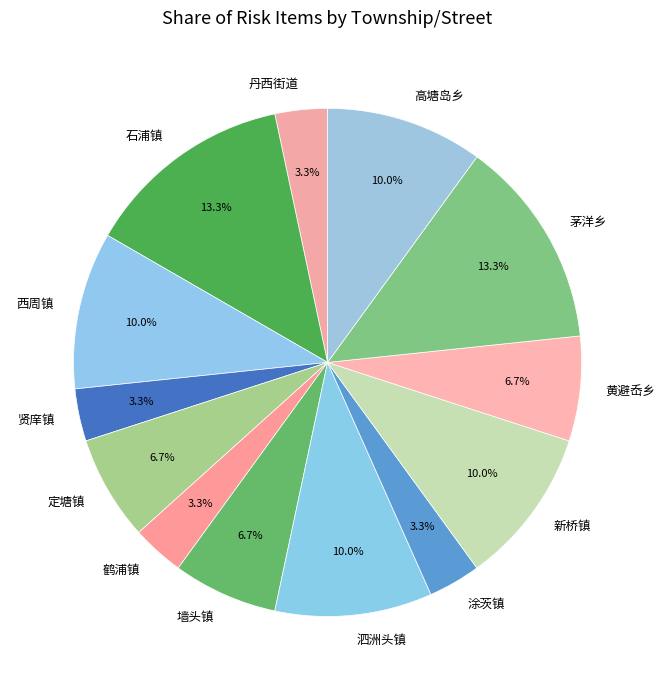

What percentage do 贤庠镇 and 定塘镇 together represent?

10.0%